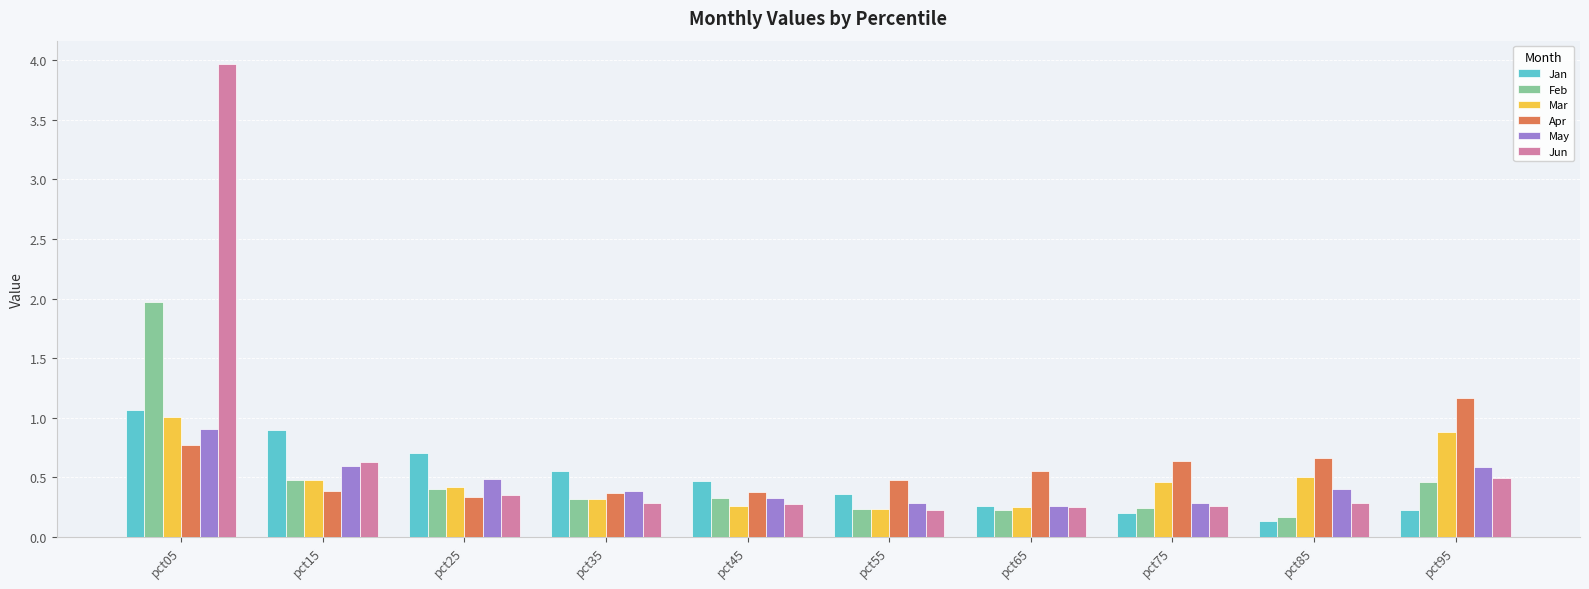

How many groups of bars are there?

10